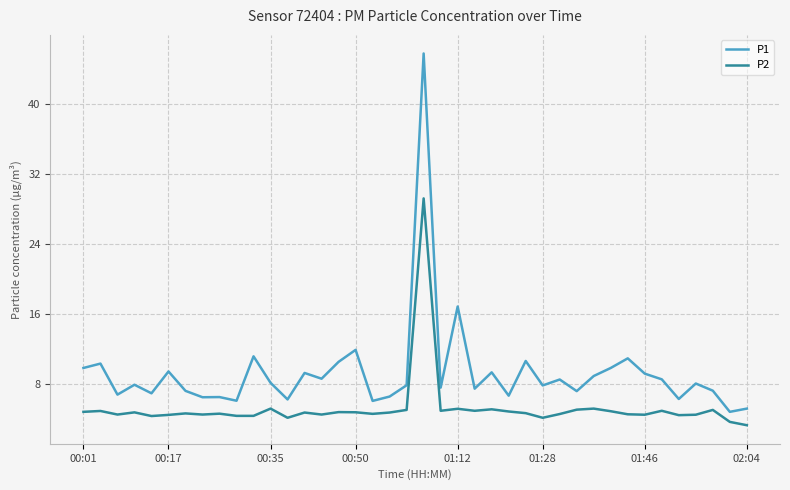

What is the maximum value for P2?

29.2